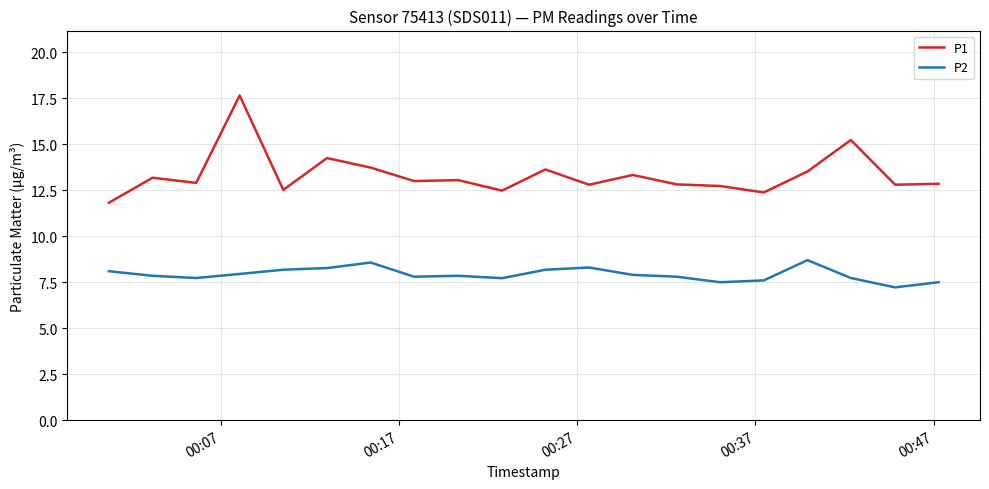

What is the smallest value displayed?

7.2